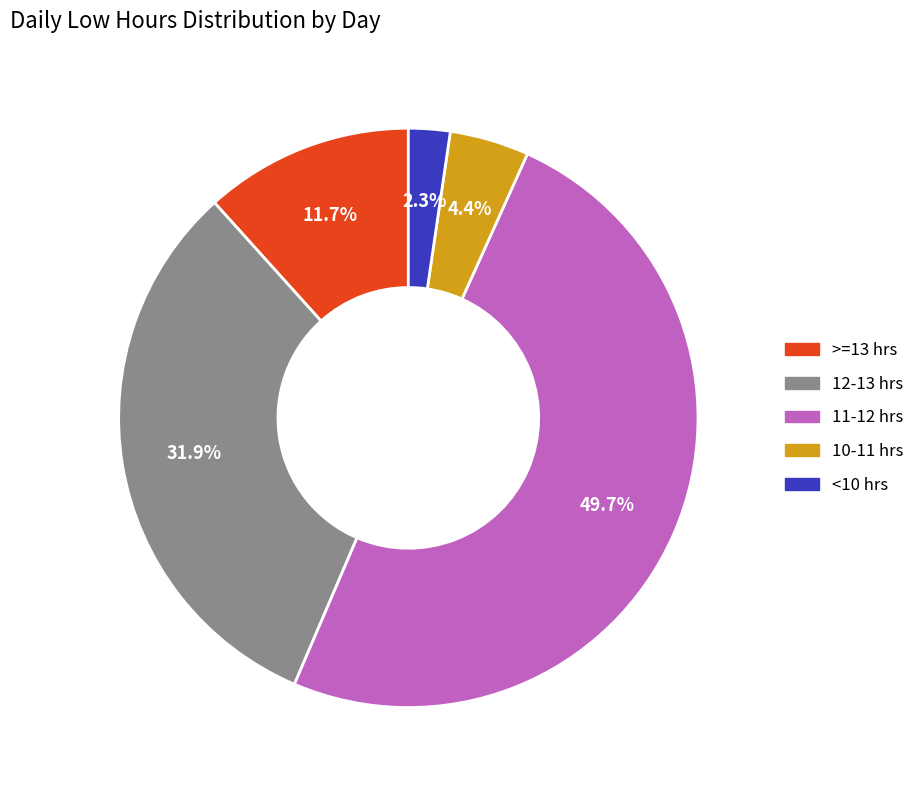

How many slices are in this pie chart?

5